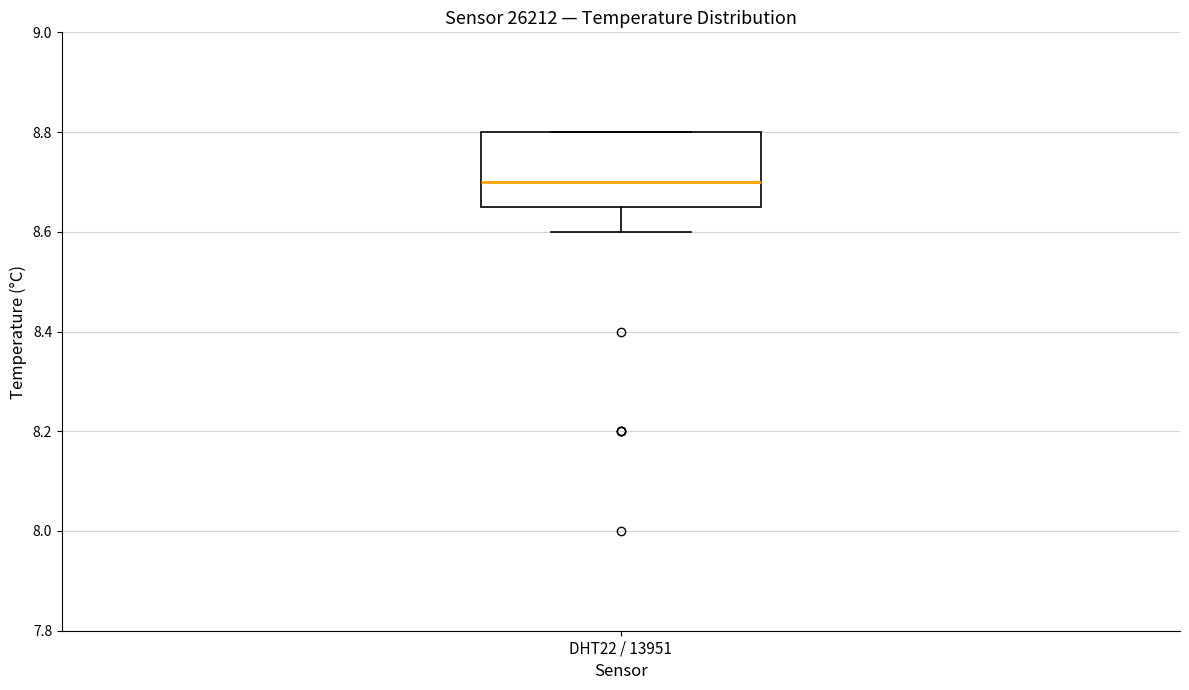

Where does the lower whisker of the box for DHT22 / 13951 end on the y-axis? The values are not printed on the chart, so give them approximately, as read against the axis.

8.60